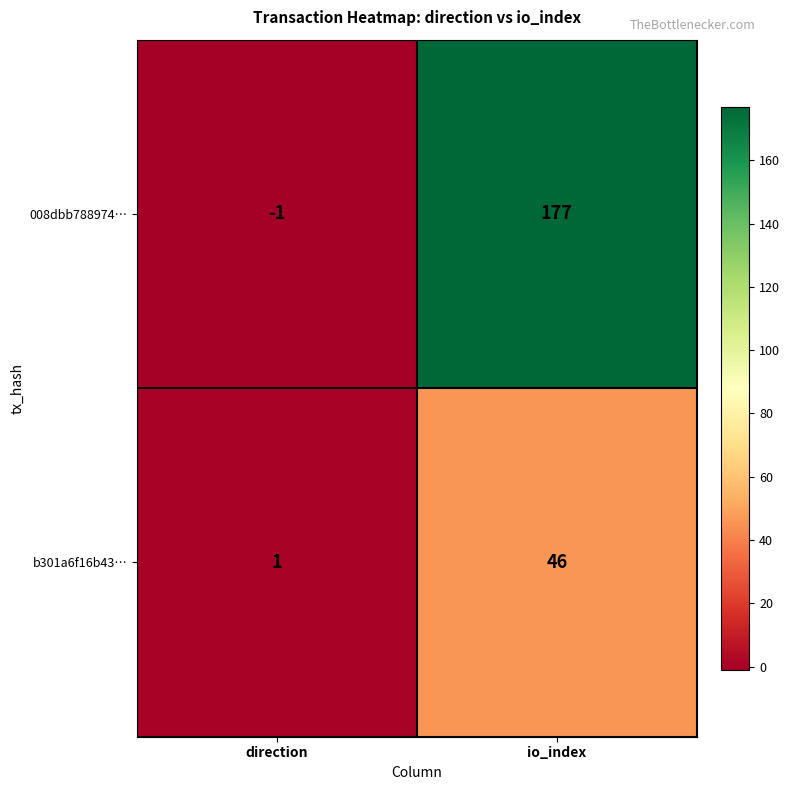

Reading left to right, list all the values displayed in this chart.

008dbb788974…: -1	177
b301a6f16b43…: 1	46